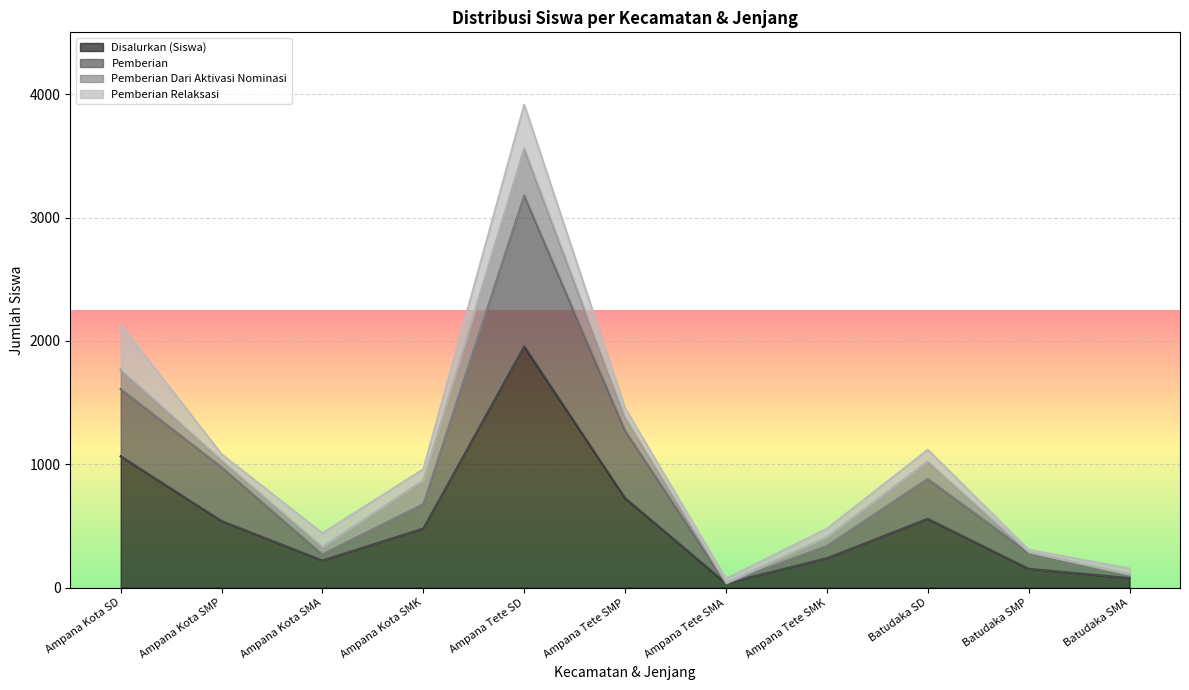

Is it true that Pemberian equals 404 at Batudaka SMP?

False